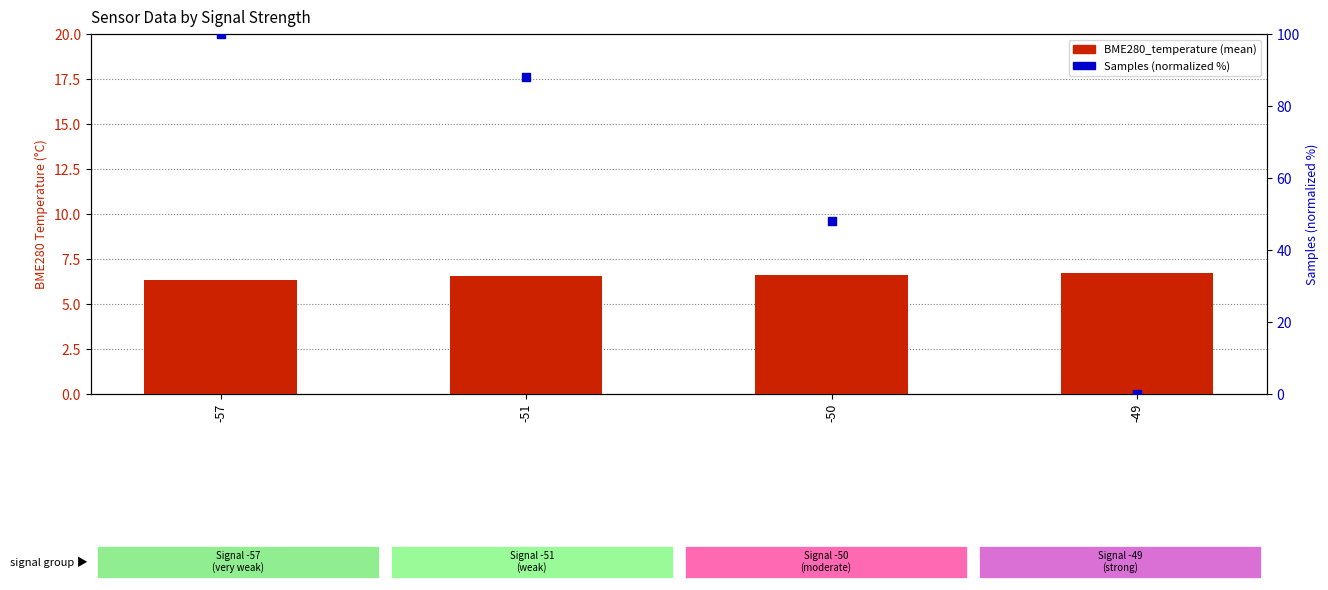

Which series has the largest Y range (max minus min)?

Samples (norm %)